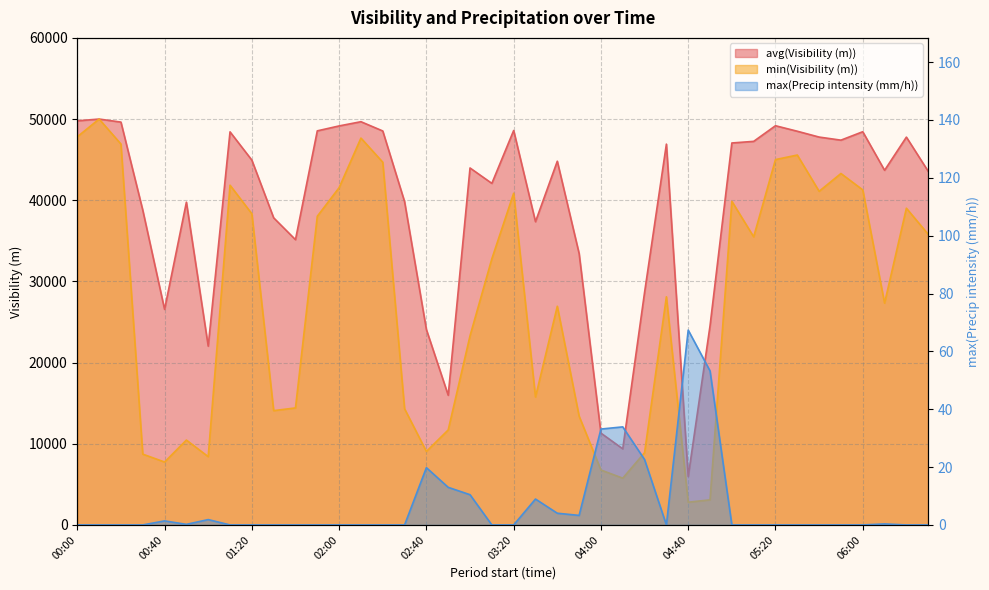

What is the label of the 17th point from the left?

02:40